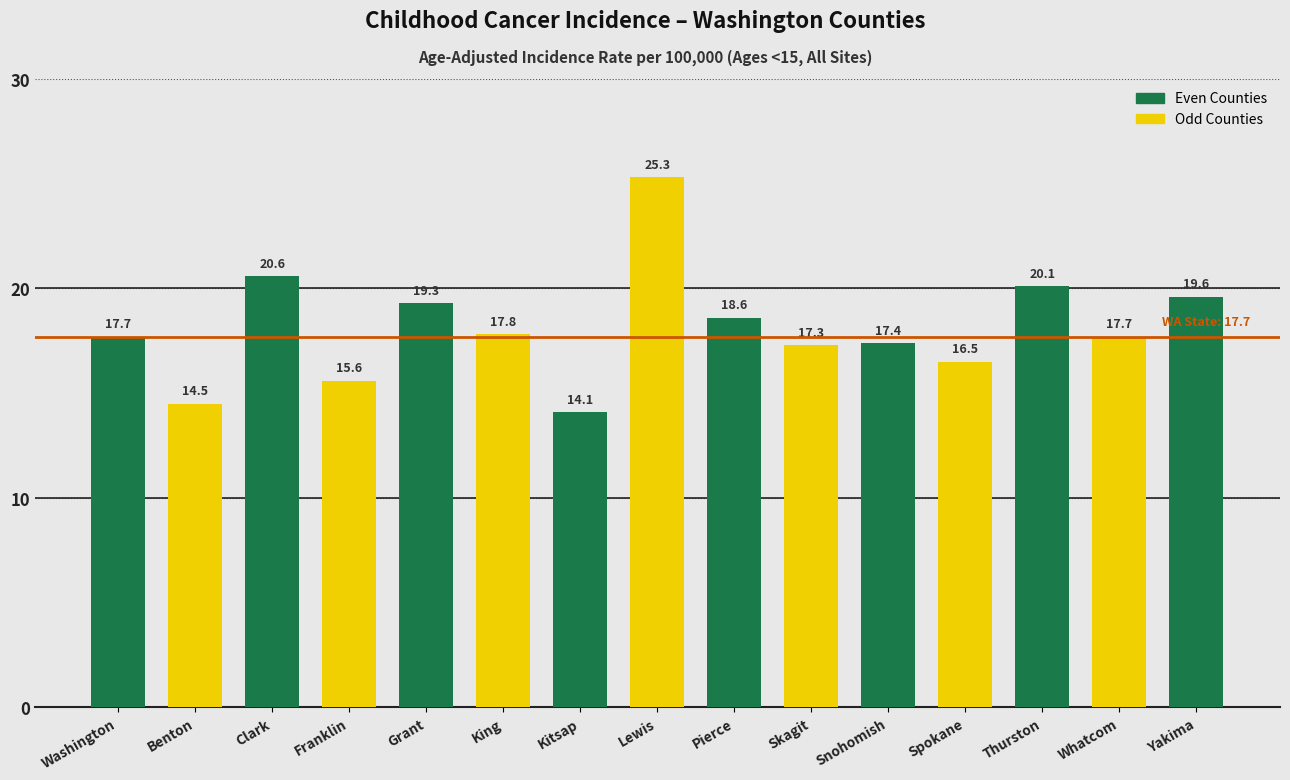

What is the label of the 13th bar from the left?

Thurston